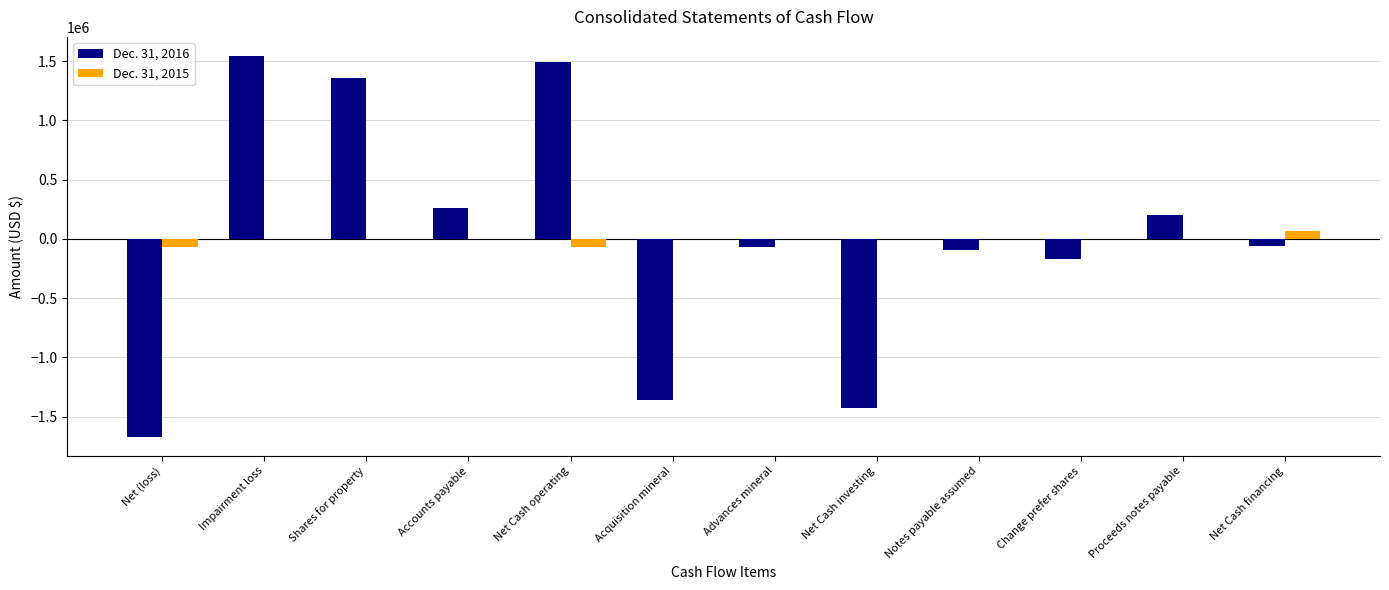

How many series are shown in this chart?

2